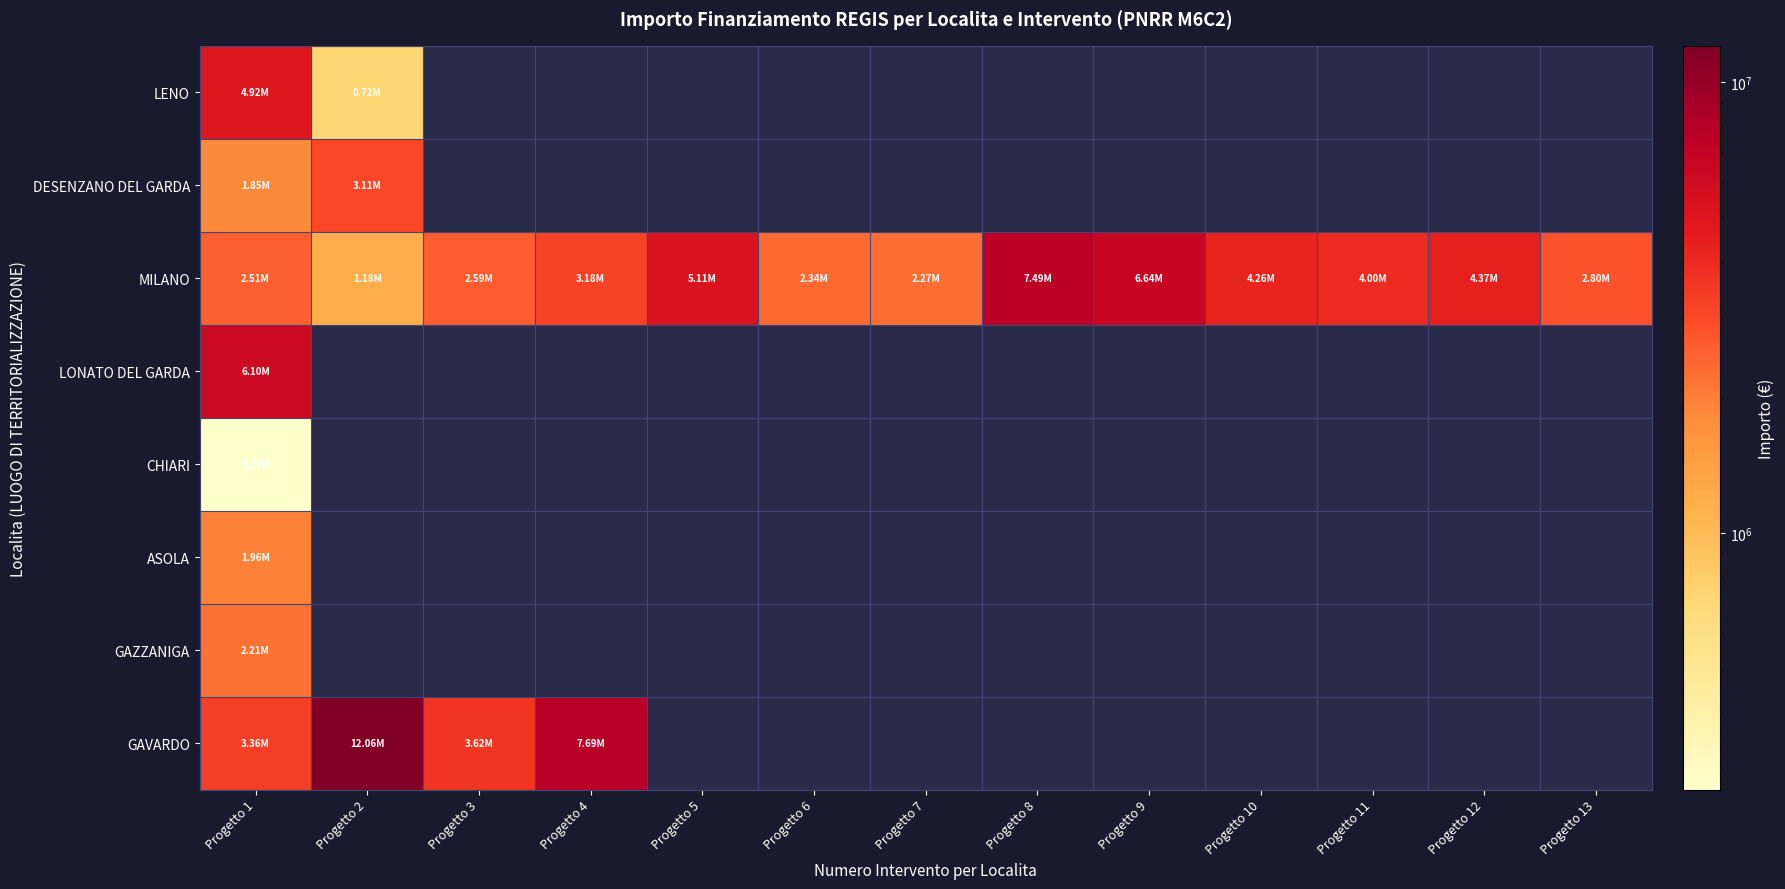

Is the value of CHIARI at Progetto 5 greater than the value of GAVARDO at Progetto 12?

No